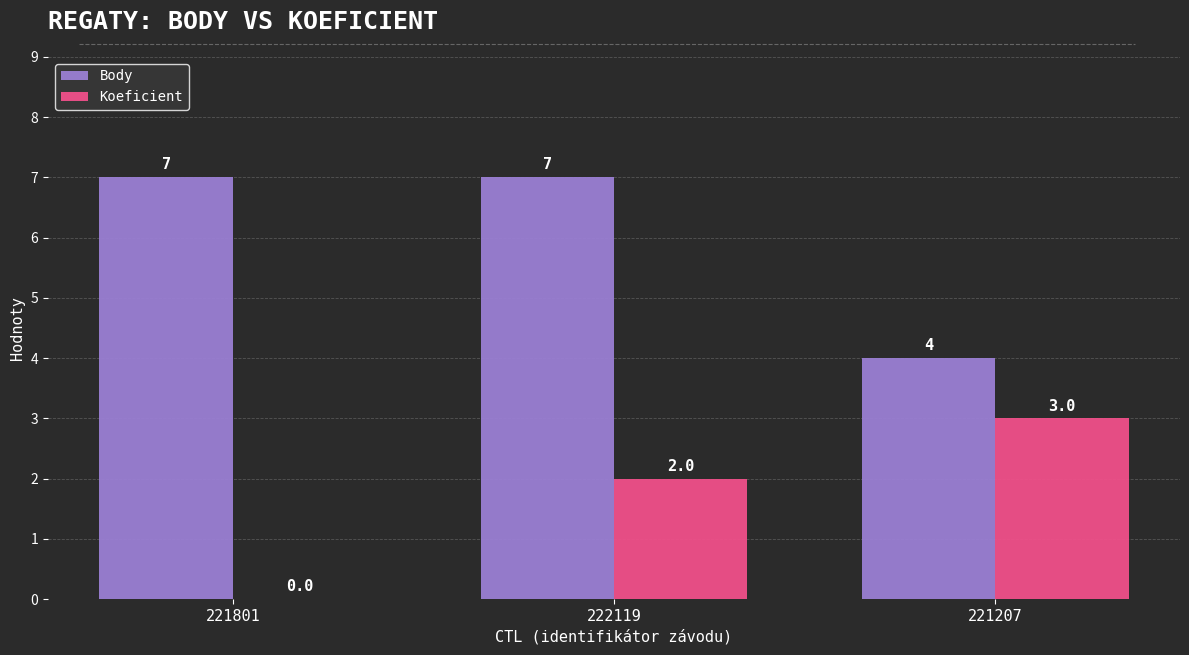

How many Koeficient values are between 0 and 3?

3